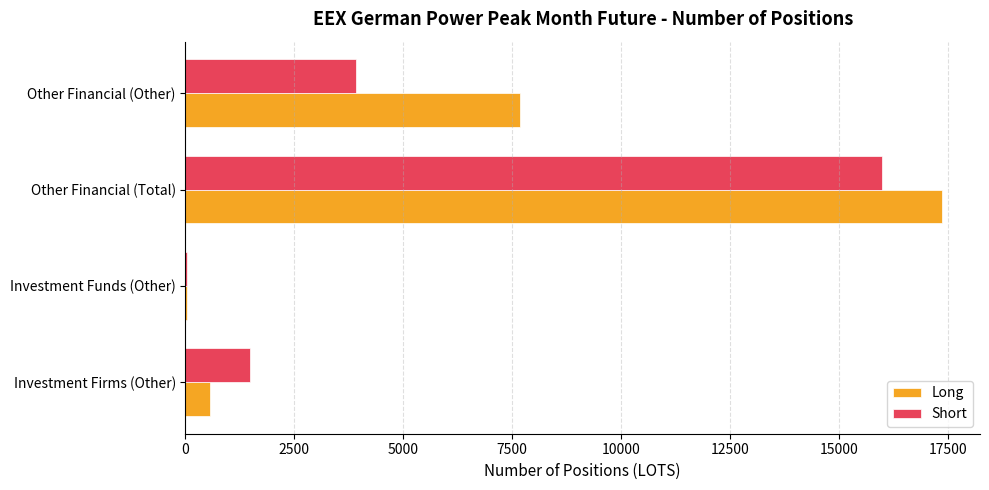

Read the Long value at Investment Firms (Other).

562